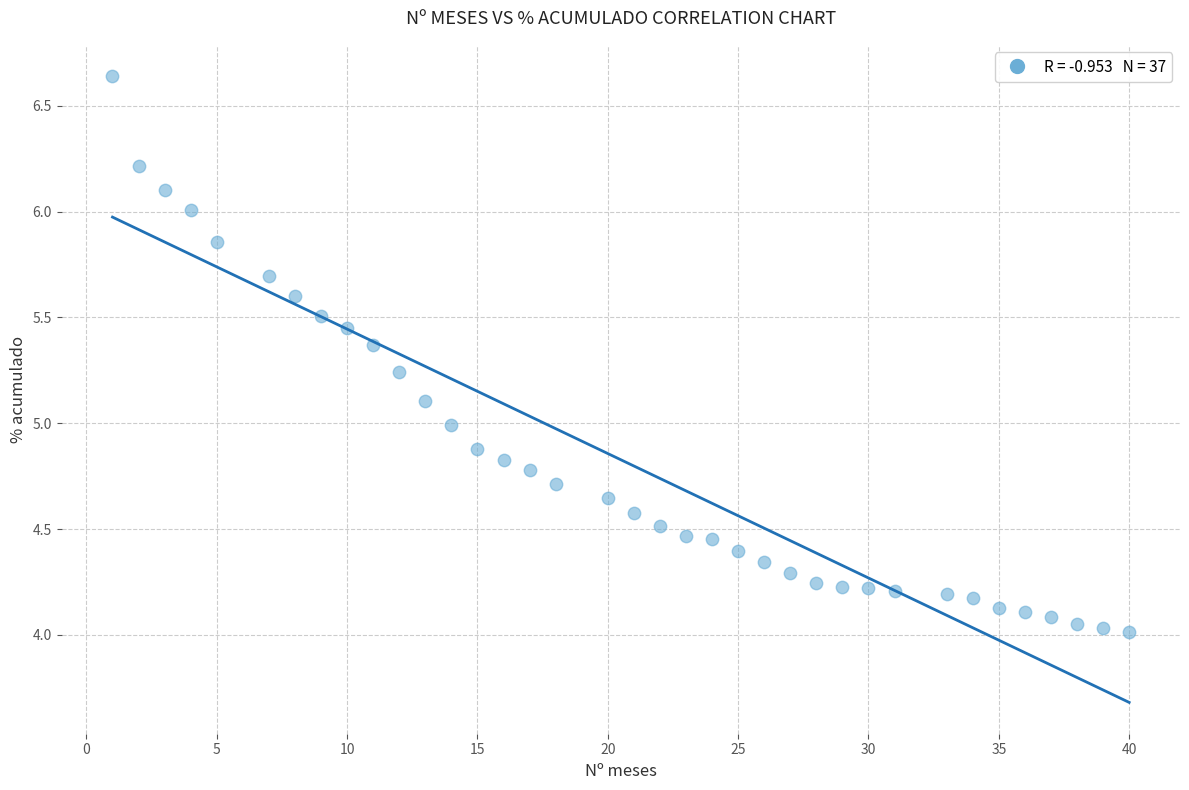

What is the range of Y values (max minus min)?

2.6